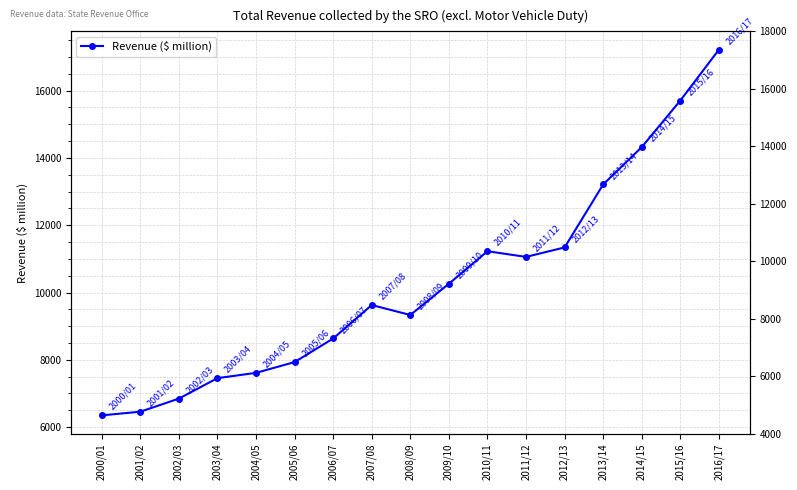

What is the difference between the maximum and second lowest values?

10755